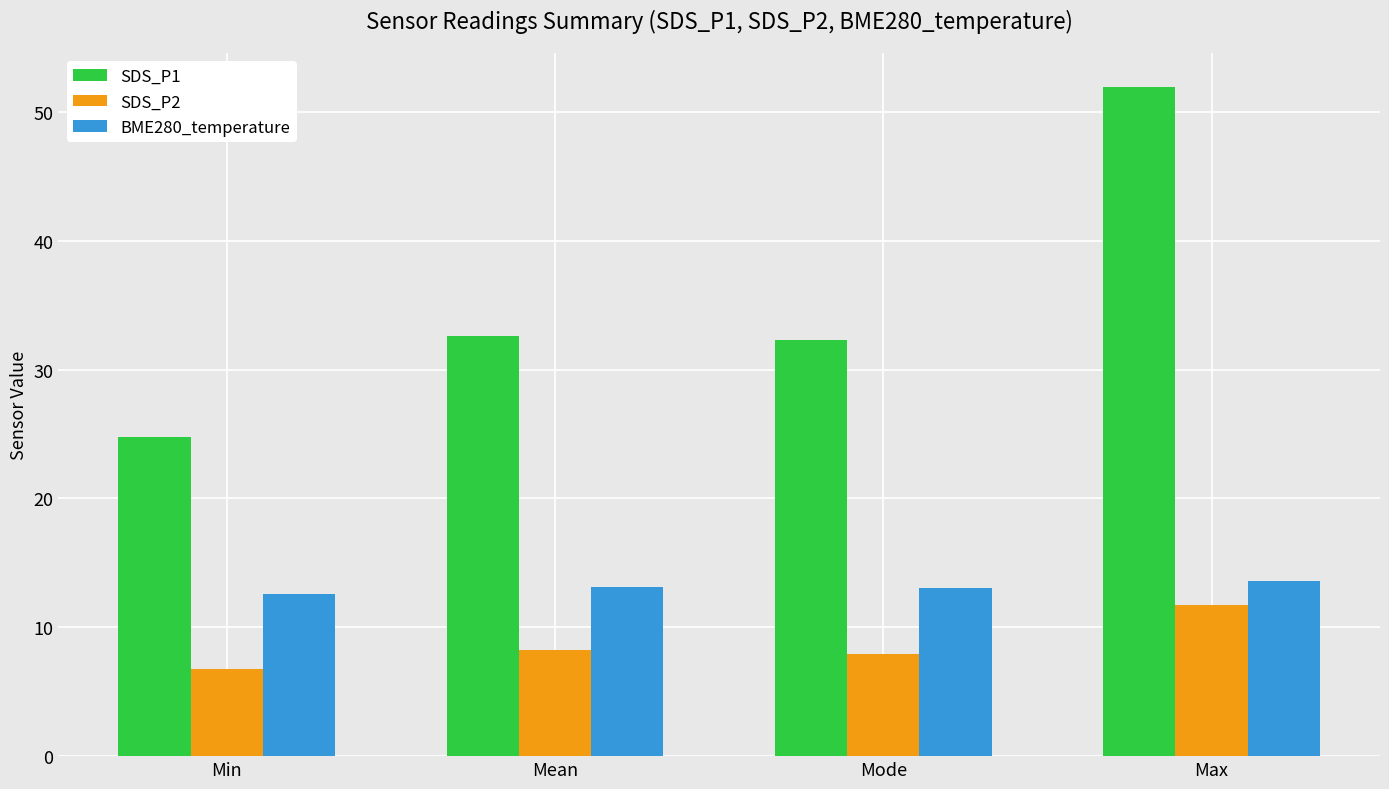

How many categories are shown in the chart?

4